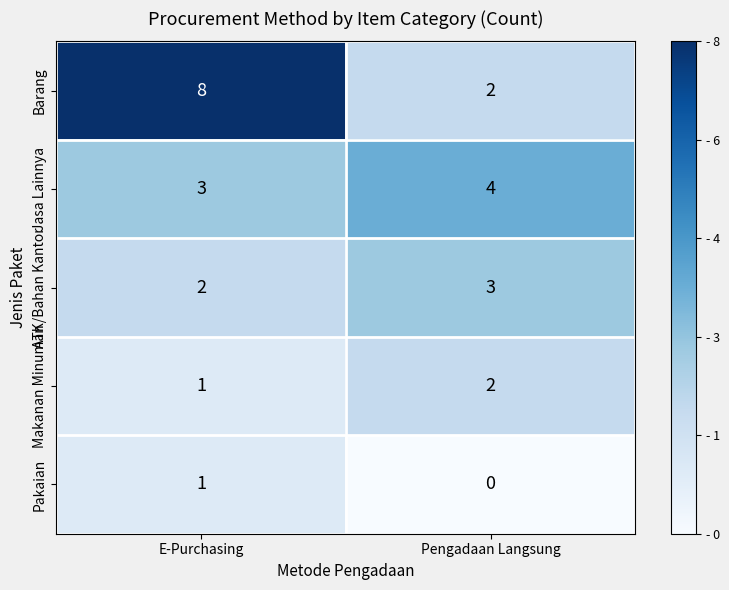

What is the total value across all series at Pengadaan Langsung?

11